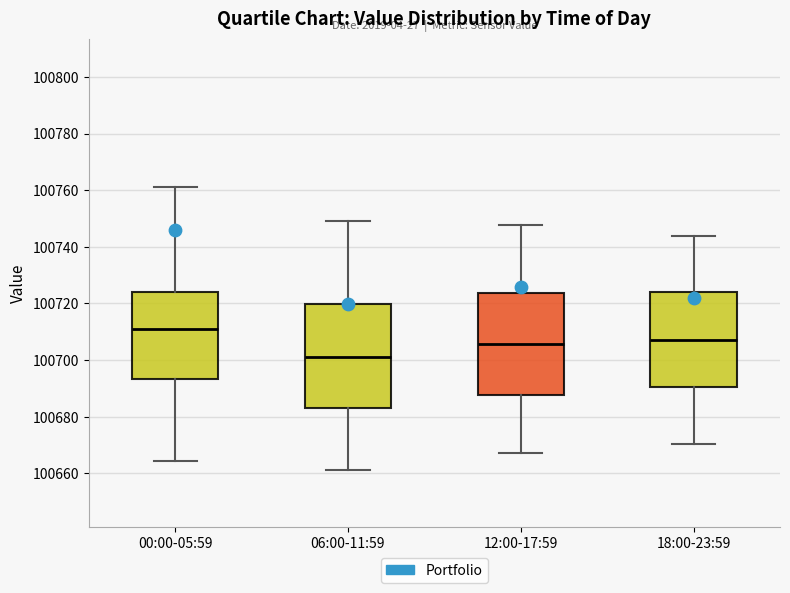

Which box has the lowest median line?

06:00-11:59